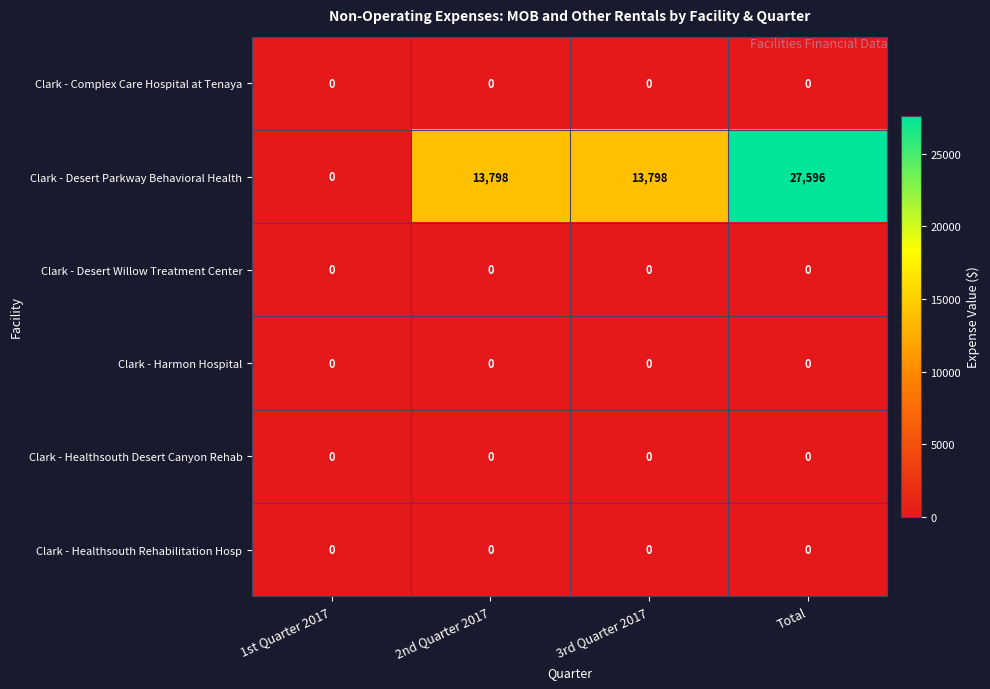

Is it true that Clark - Desert Parkway Behavioral Health equals 13798 at 2nd Quarter 2017?

True